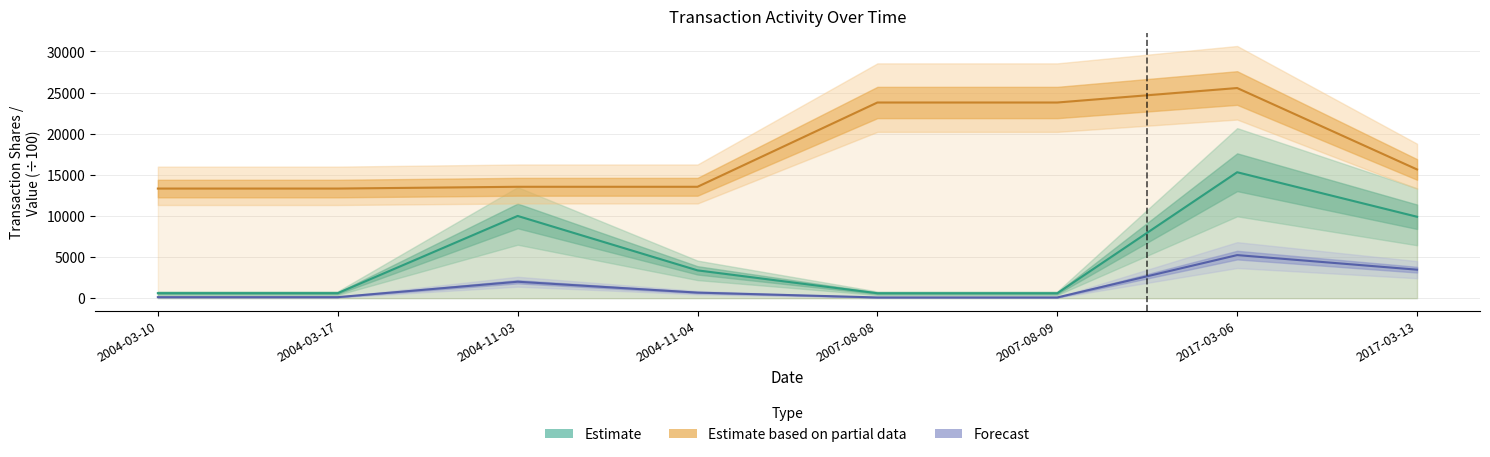

Which series has the largest total across all categories?

Estimate based on partial data